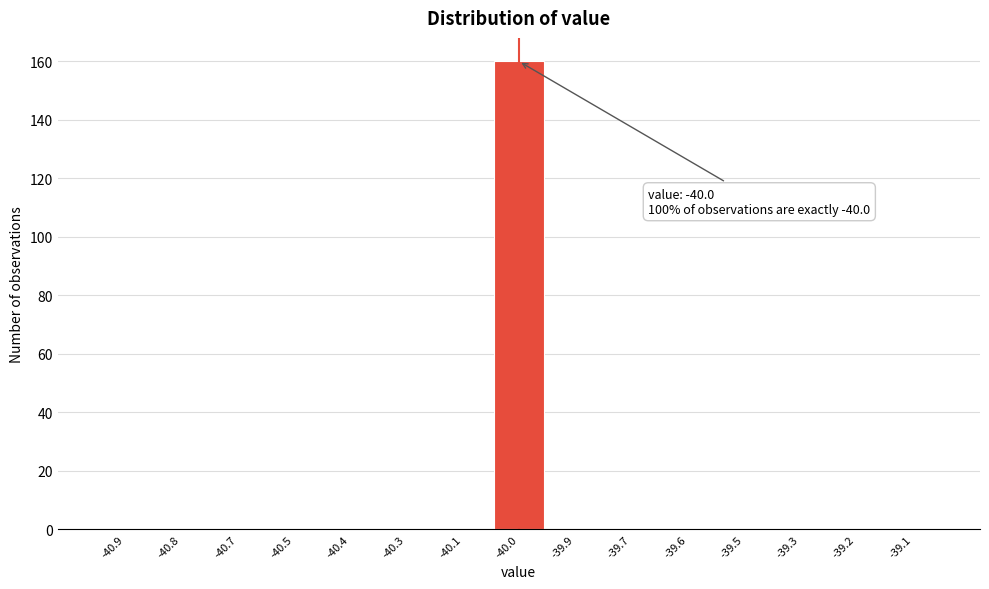

The chart shows a value of -83 at -39.1. True or false?

False